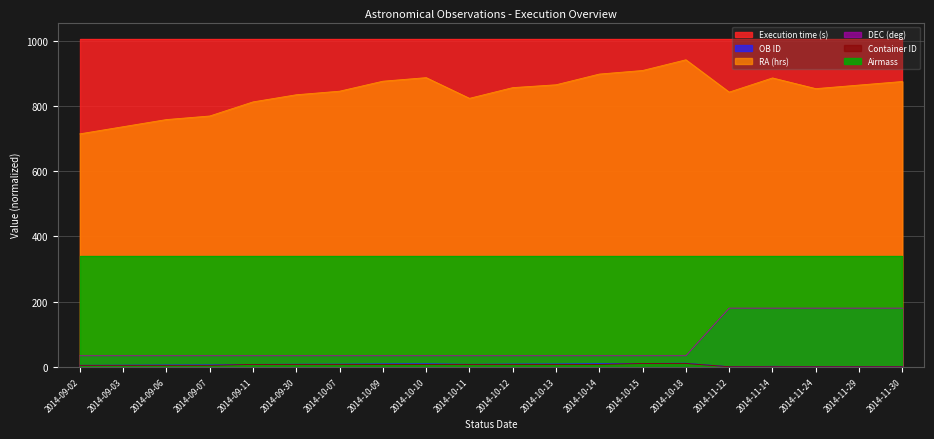

How many lines are shown in the chart?

6